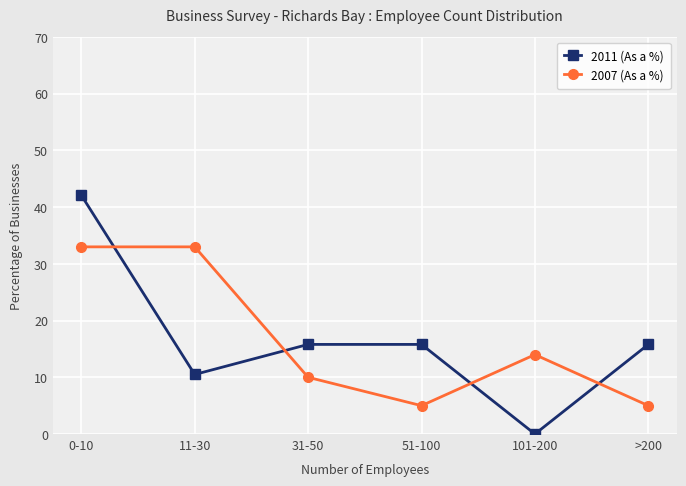

Reading left to right, what are all the values shown in this chart?

2011 (As a %): 42.1	10.5	15.8	15.8	0.0	15.8
2007 (As a %): 33.0	33.0	10.0	5.0	14.0	5.0